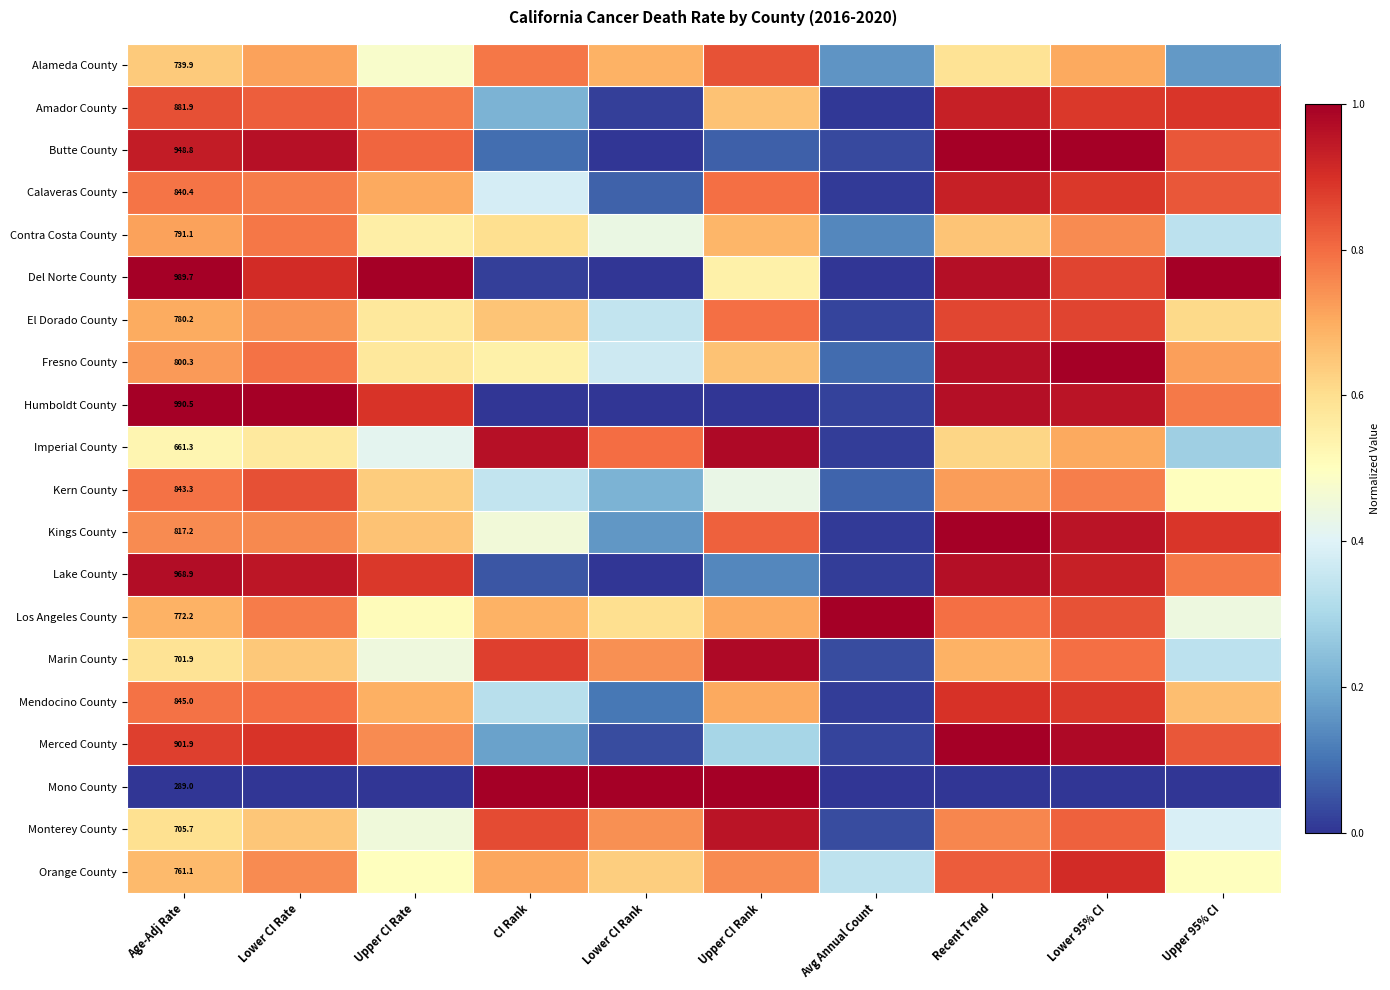

Count the number of categories in the chart.

10